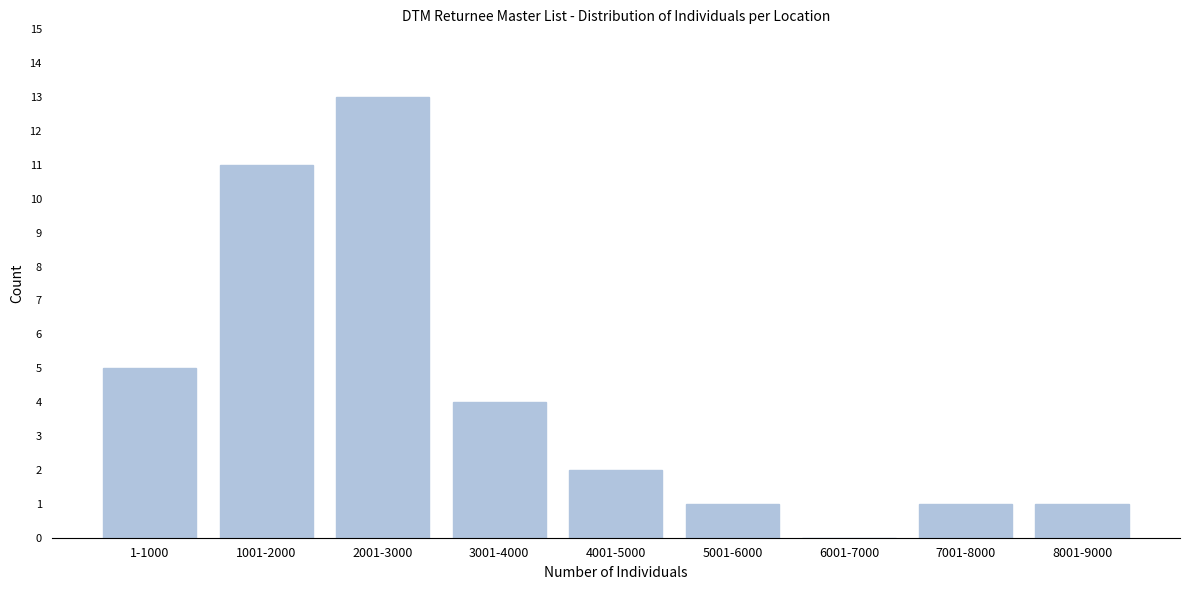

Reading left to right, transcribe all the data shown in this chart.

1-1000=5	1001-2000=11	2001-3000=13	3001-4000=4	4001-5000=2	5001-6000=1	6001-7000=0	7001-8000=1	8001-9000=1